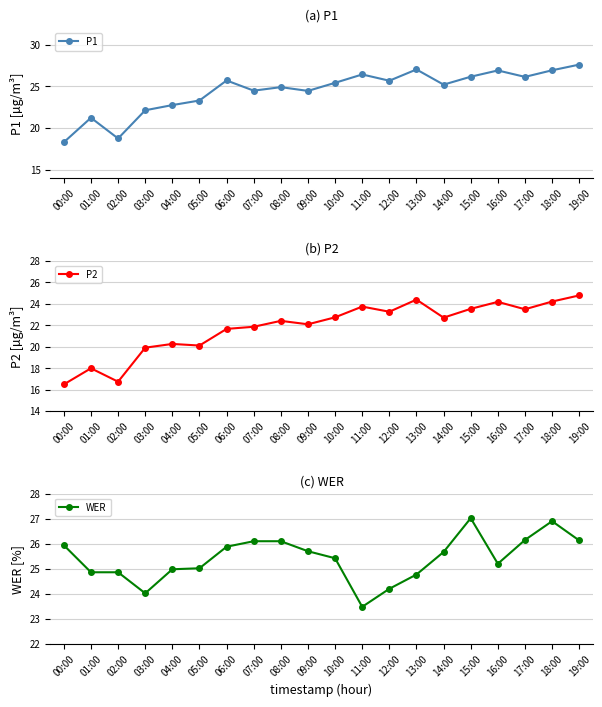

Which series has the largest total across all categories?

WER